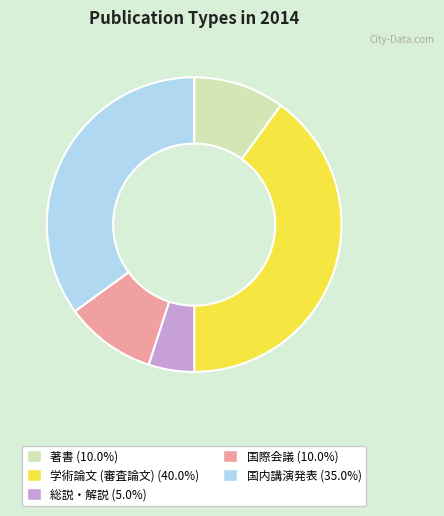

How many slices are in this pie chart?

5